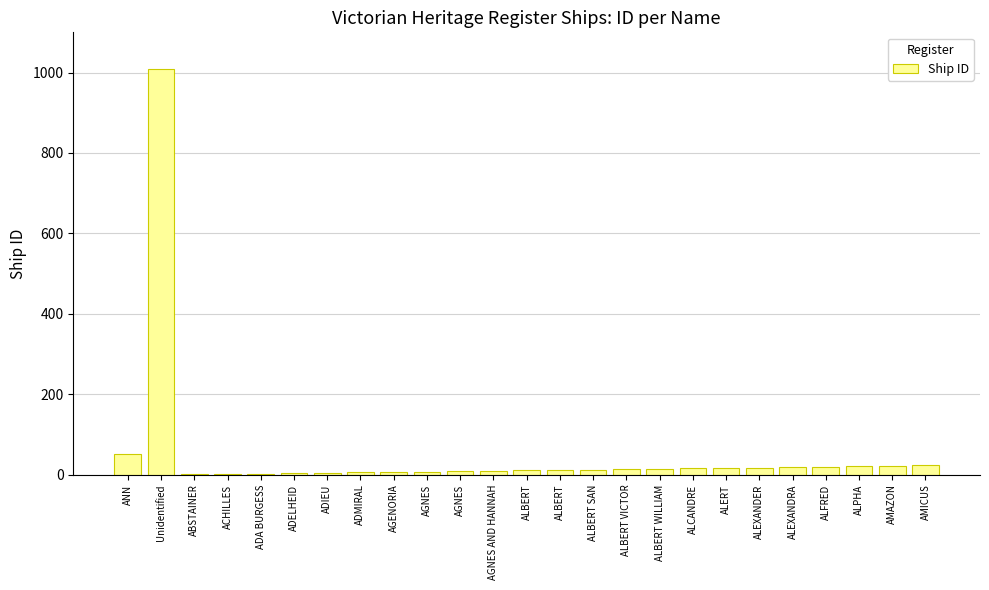

Are the bars horizontal?

No